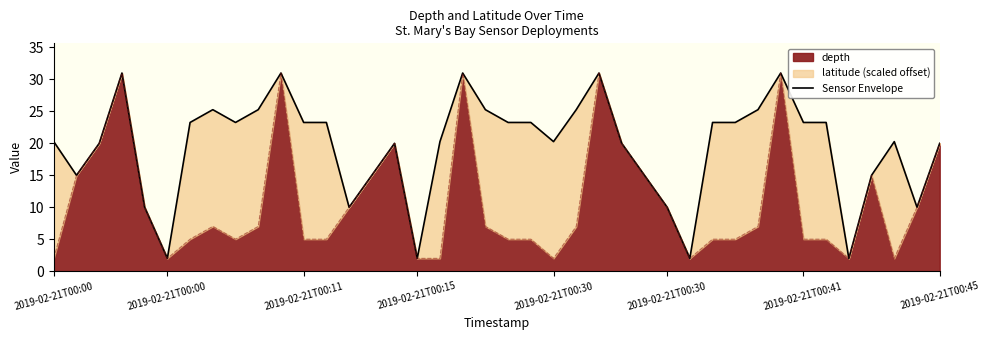

What is the value of the 32nd point from the left?

25.3